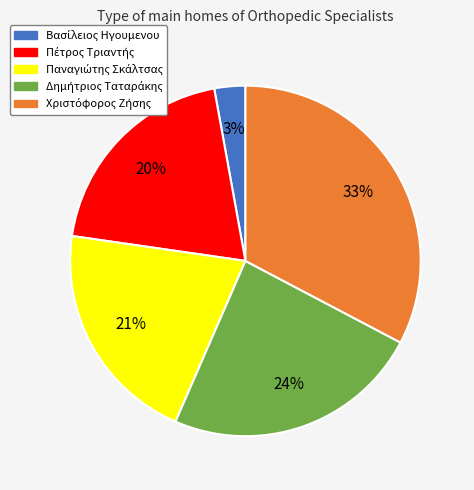

To the nearest percent, what is the difference between the largest and smallest slice percentages?

30%